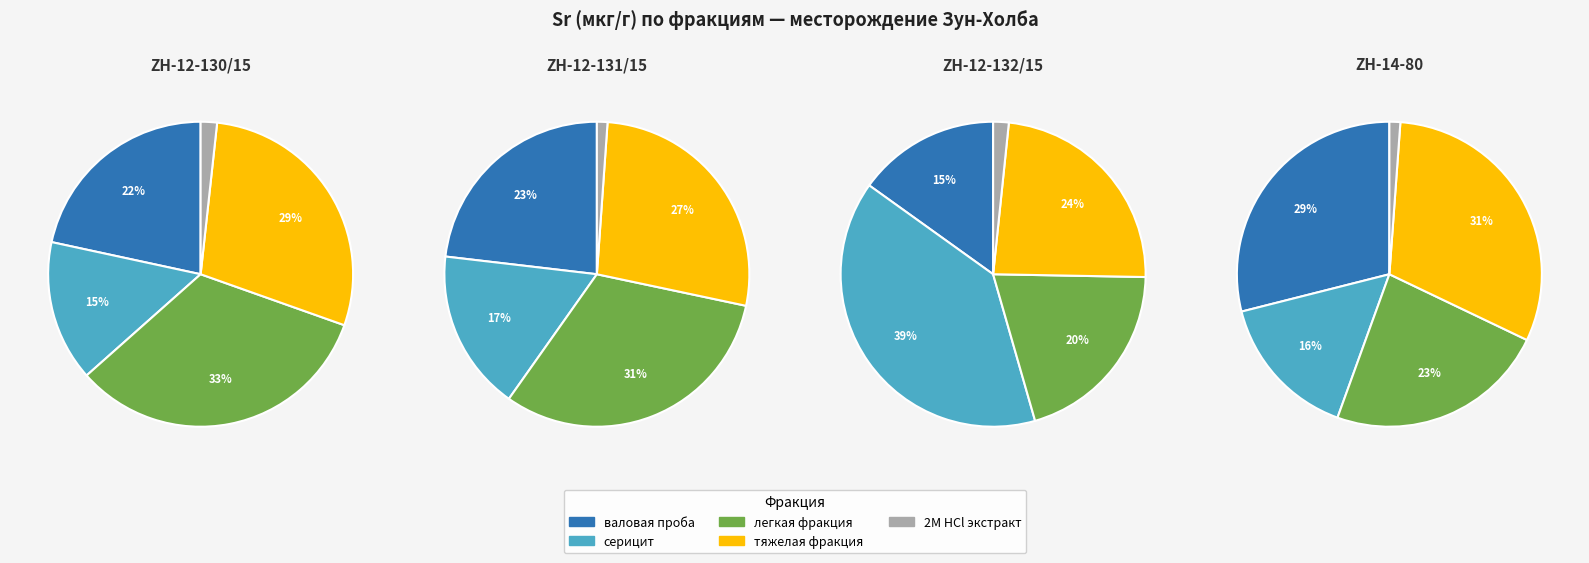

Rank the categories by value from lowest to highest.

2M HCl ZH-14-80, 2M HCl ZH-12-131, 2M HCl ZH-12-130, 2M HCl ZH-12-132, серицит ZH-14-80, легкая фракция ZH-14-80, валовая проба ZH-14-80, тяжелая фракция ZH-14-80, серицит ZH-12-131, серицит ZH-12-130, валовая проба ZH-12-131, тяжелая фракция ZH-12-131, валовая проба ZH-12-130, легкая фракция ZH-12-131, тяжелая фракция ZH-12-130, валовая проба ZH-12-132, легкая фракция ZH-12-130, легкая фракция ZH-12-132, тяжелая фракция ZH-12-132, серицит ZH-12-132